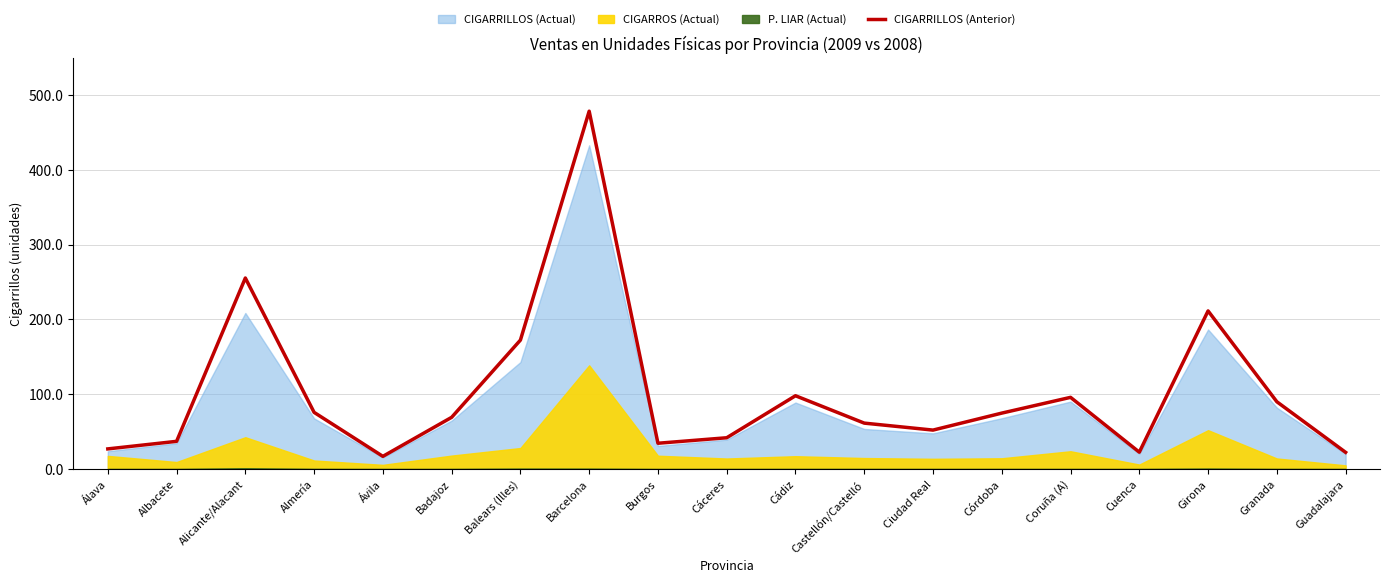

At which label is CIGARRILLOS (Anterior) closest to 247?

Alicante/Alacant